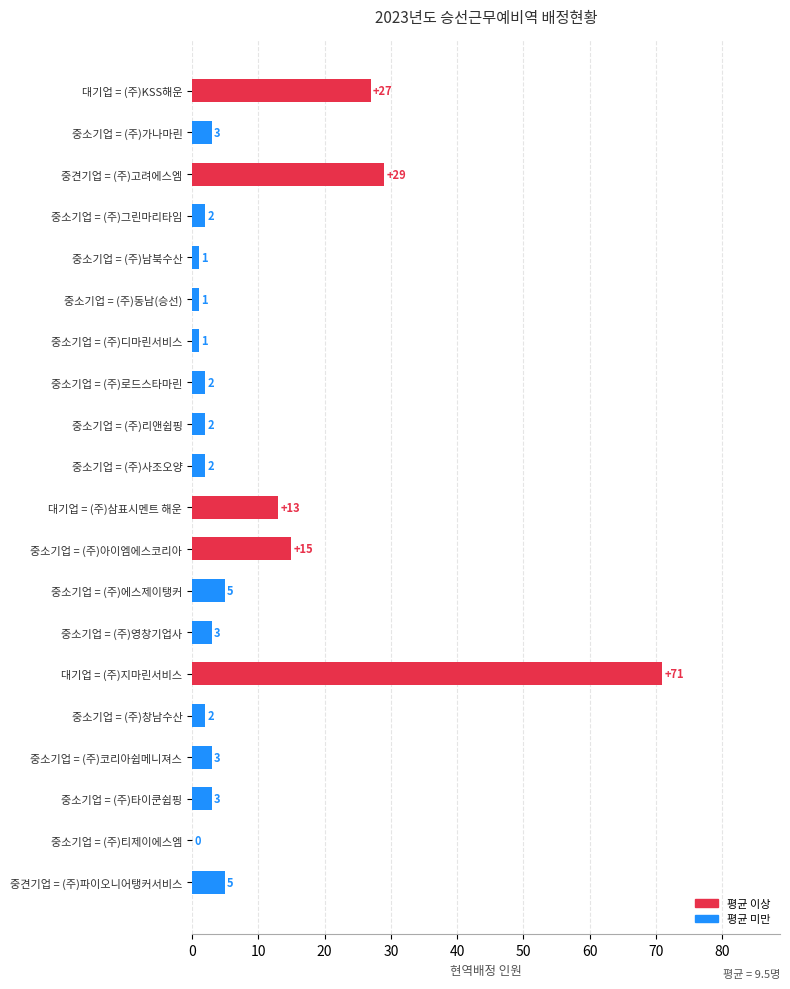

True or false: the data shows 1 at 중소기업 = (주)남북수산.

True